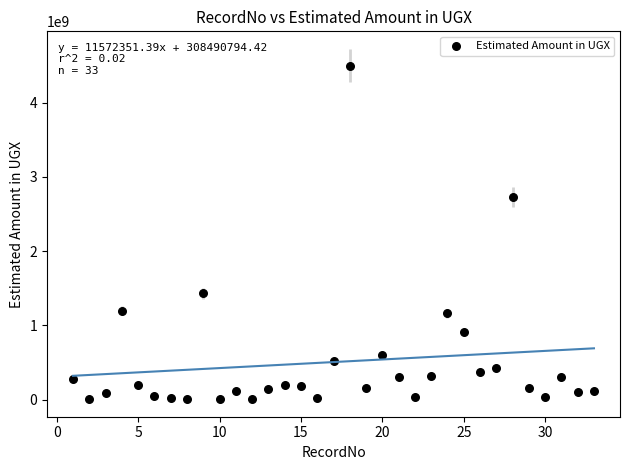

What is the range of X values (max minus min)?

32